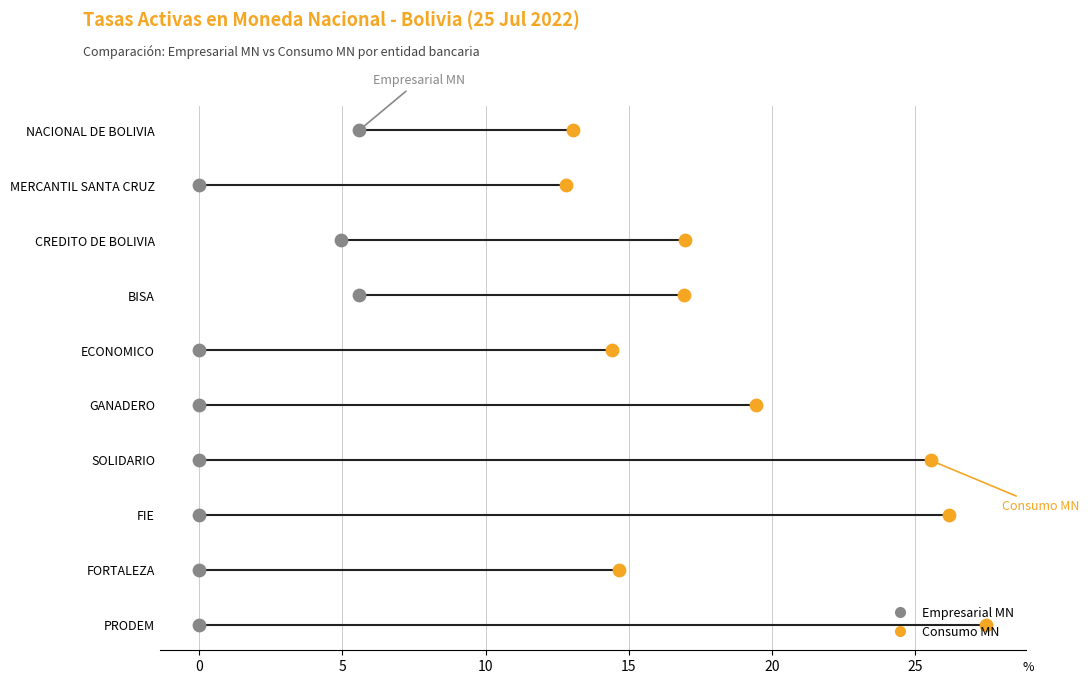

What are all the series names shown in the legend?

Empresarial MN, Consumo MN